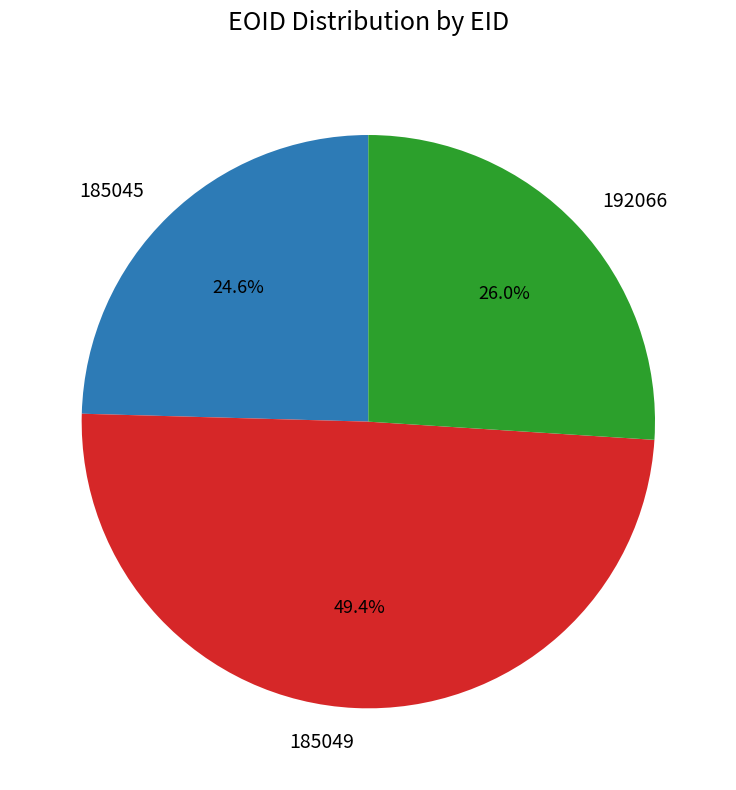

Which has a higher value, 185049 or 192066?

185049